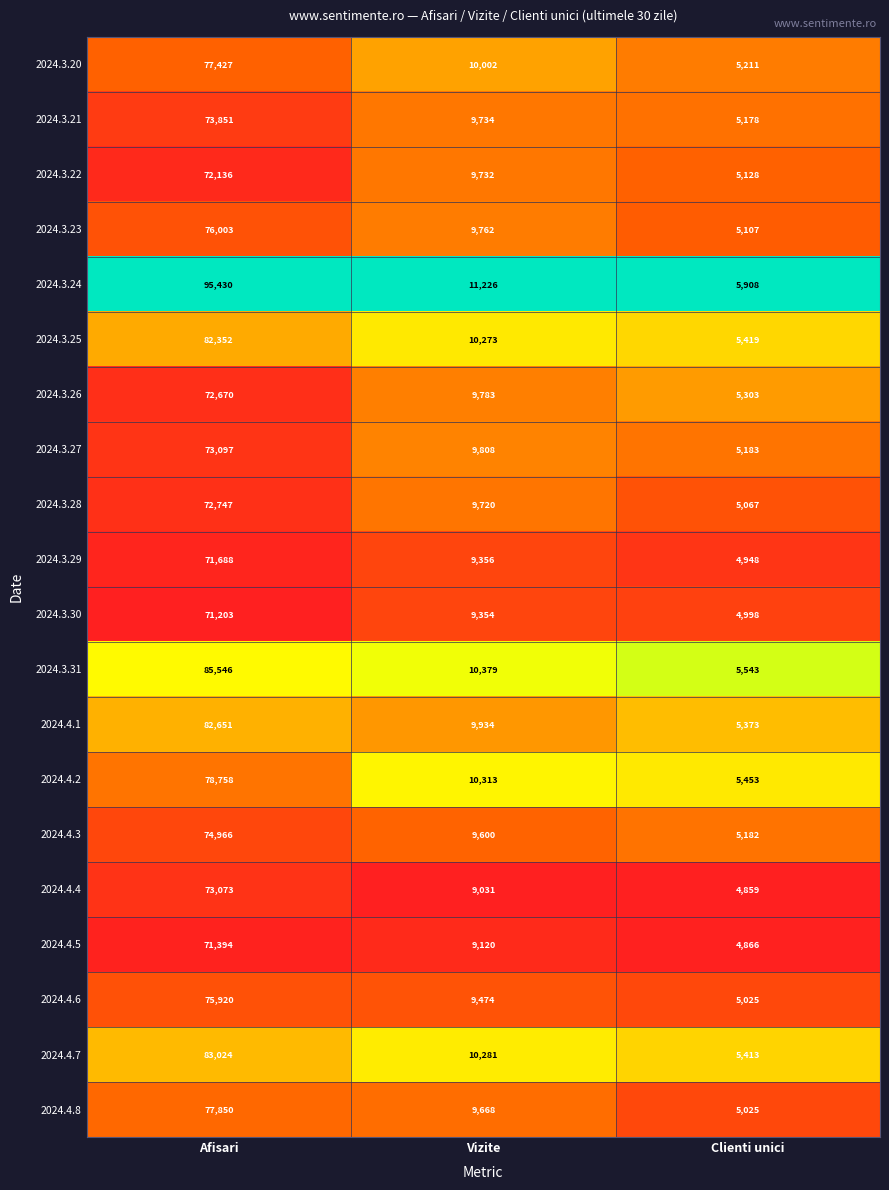

List the series in order of their peak value, lowest first.

2024.3.30, 2024.4.5, 2024.3.29, 2024.3.22, 2024.3.26, 2024.3.28, 2024.4.4, 2024.3.27, 2024.3.21, 2024.4.3, 2024.4.6, 2024.3.23, 2024.3.20, 2024.4.8, 2024.4.2, 2024.3.25, 2024.4.1, 2024.4.7, 2024.3.31, 2024.3.24